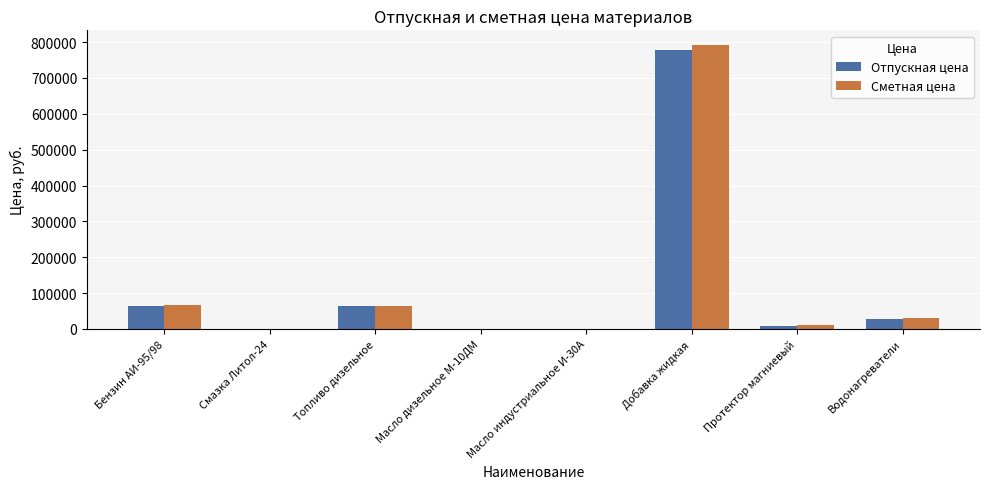

Is it true that Сметная цена equals 252399.9 at Добавка жидкая?

False